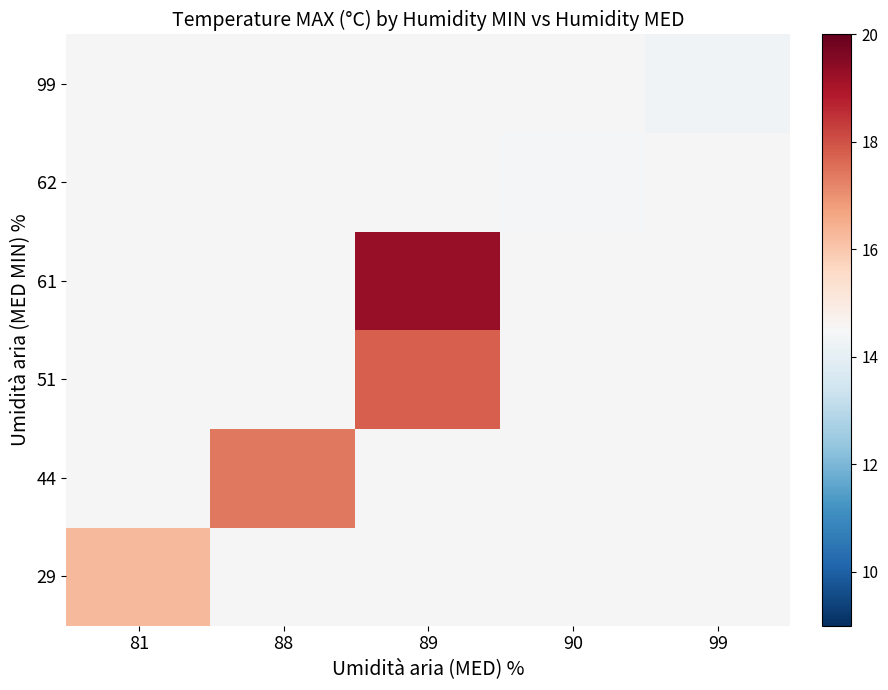

At which label does 62 reach its minimum?

81